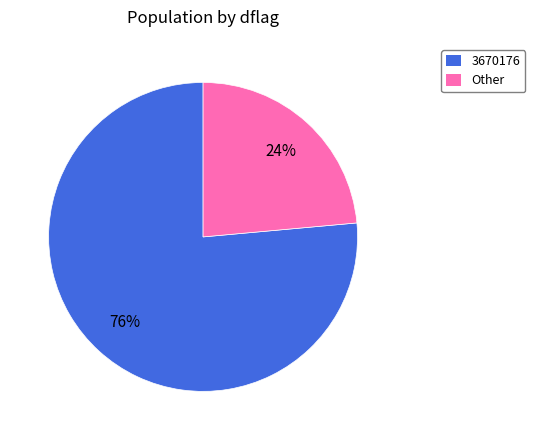

Is the sum of 3670176 and Other greater than half?

Yes